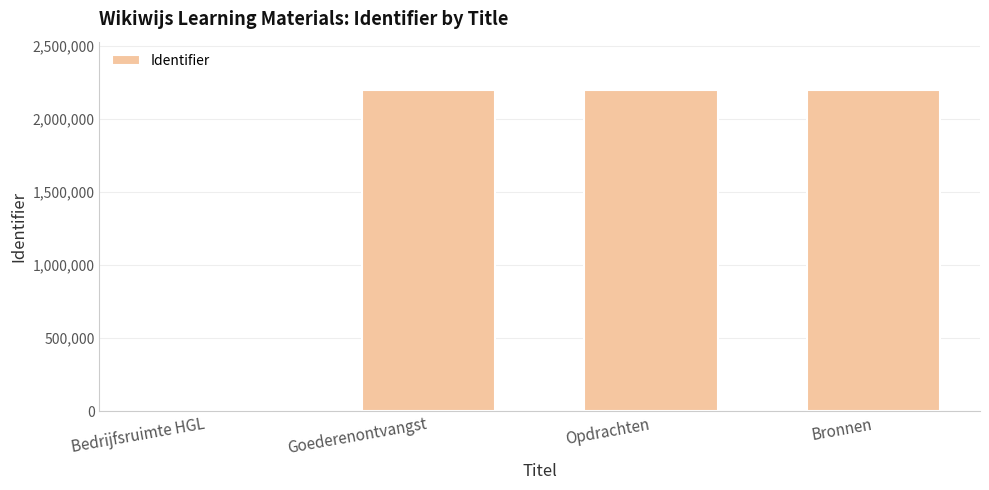

What is the sum of the values at Bronnen and Opdrachten?

4401317